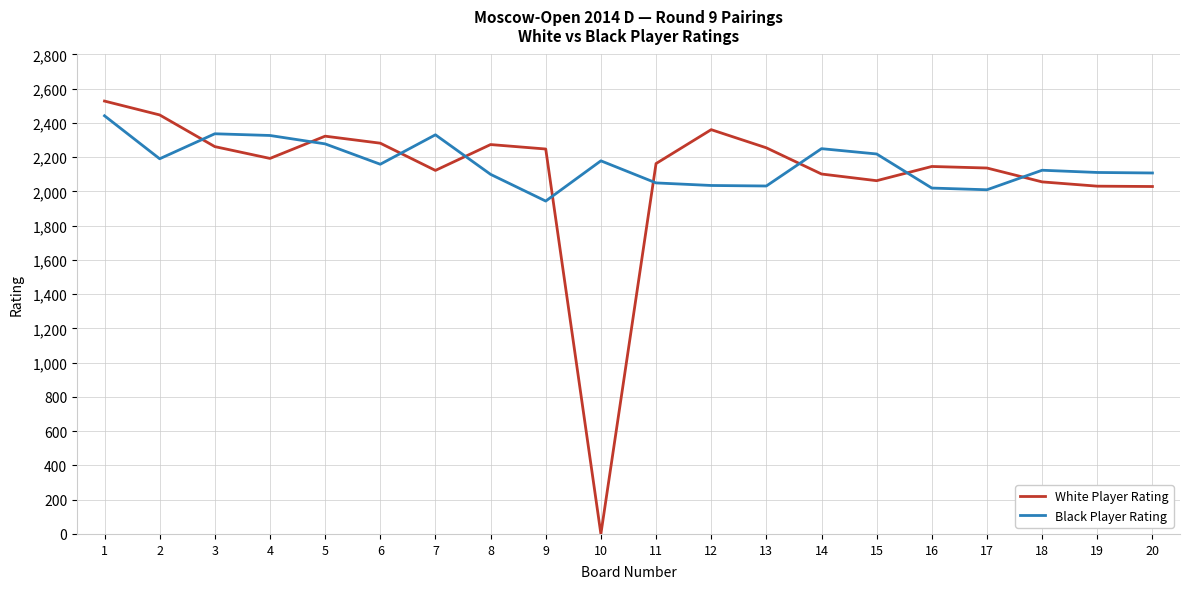

The White Player Rating series shows 525 at 5. True or false?

False